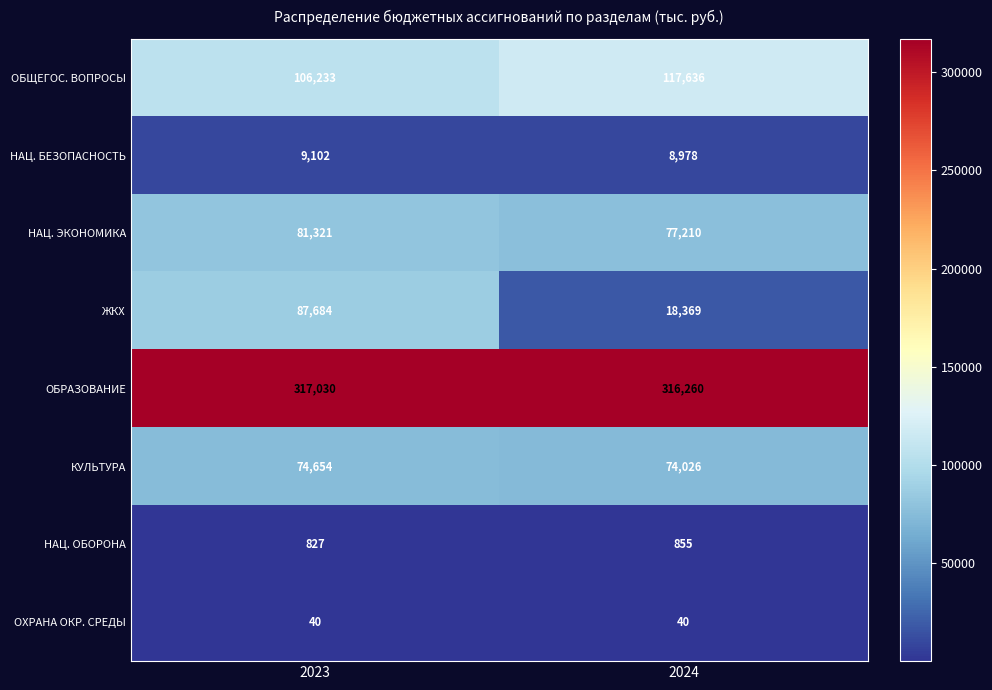

Is it true that НАЦ. БЕЗОПАСНОСТЬ equals 9102 at 2023?

True